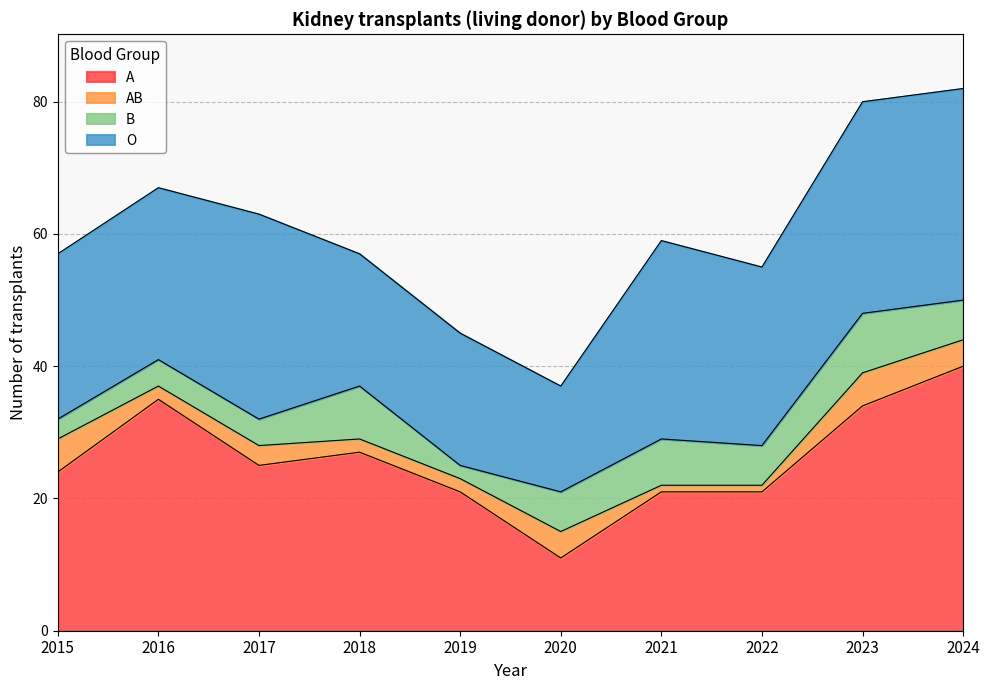

Which series has the largest total across all categories?

A